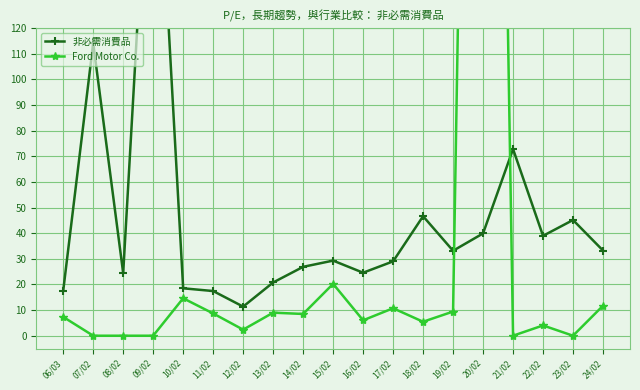

What is the label of the 7th point from the left?

12/02